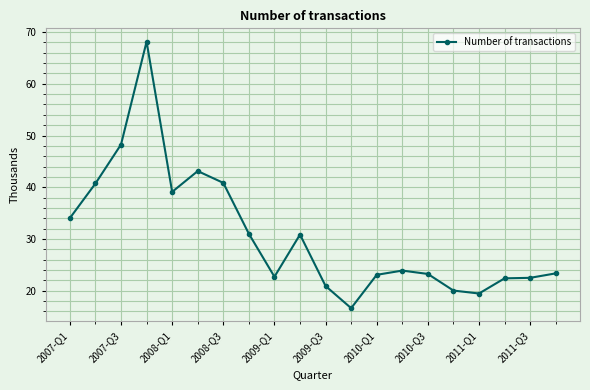

What is the greatest value displayed?

68.1